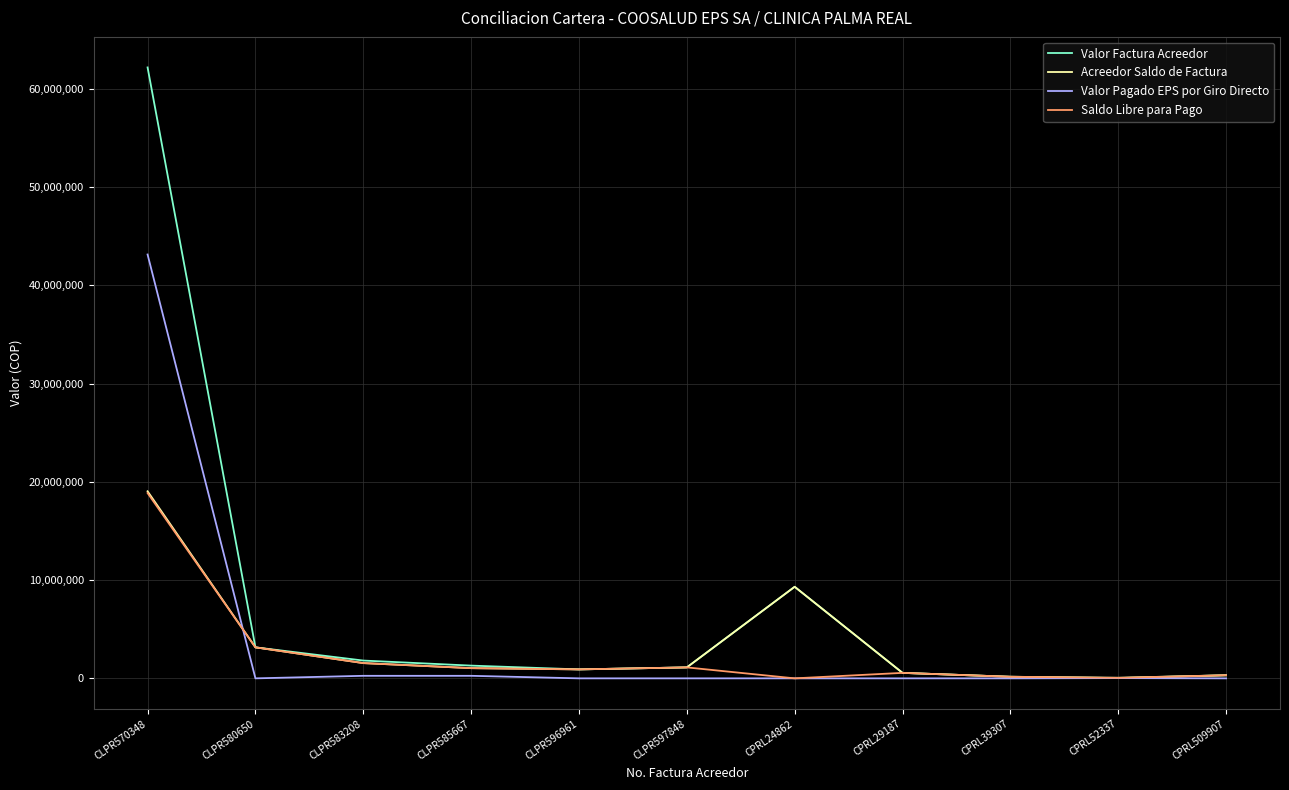

What is the greatest value displayed?

62189340